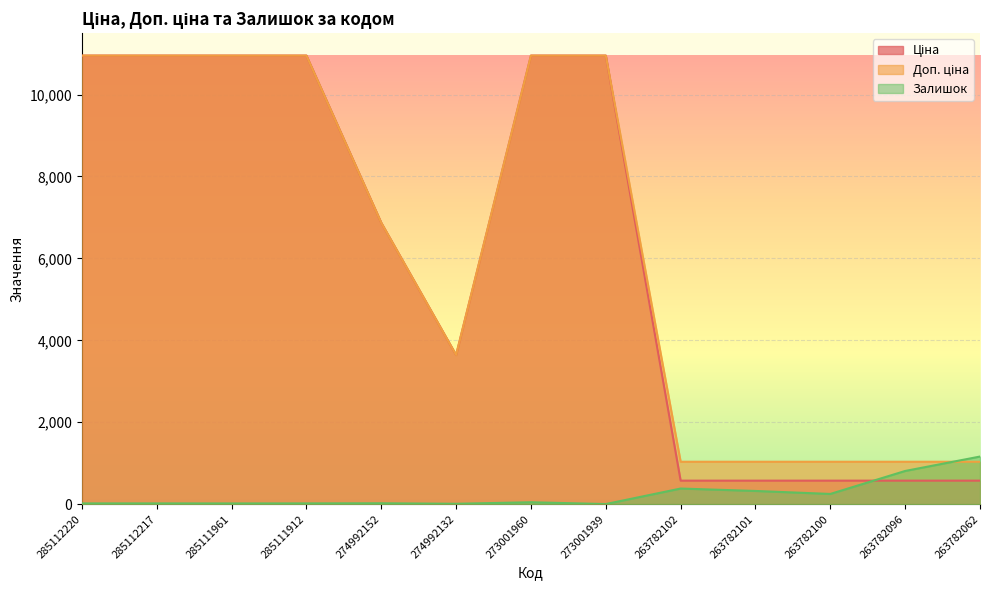

What is the total value across all series at 273001939?

21905.9